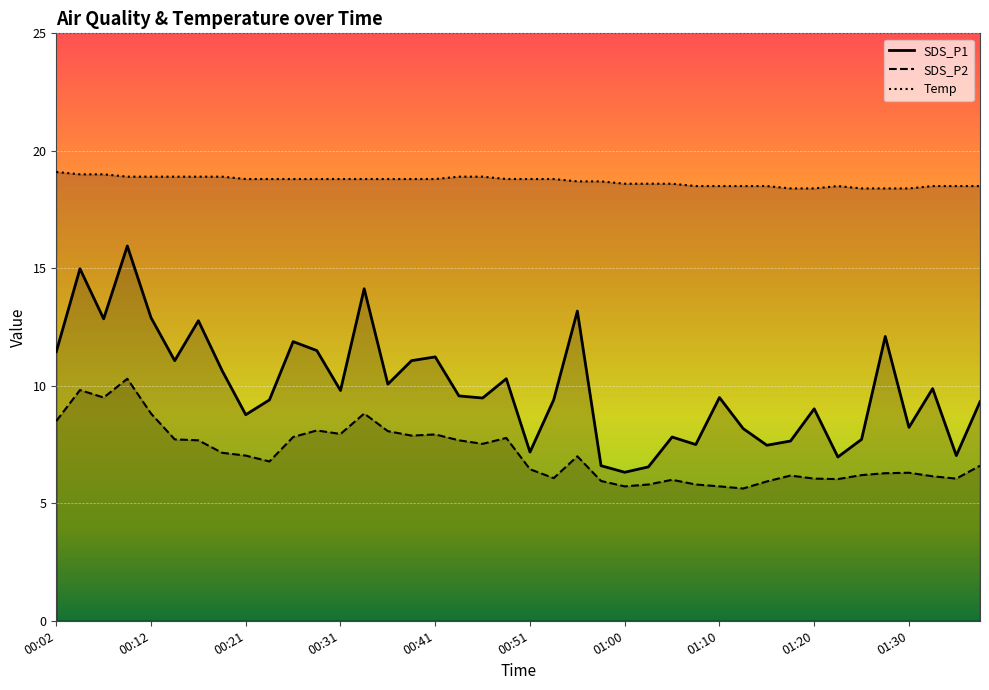

Which series has the largest range (max minus min)?

SDS_P1